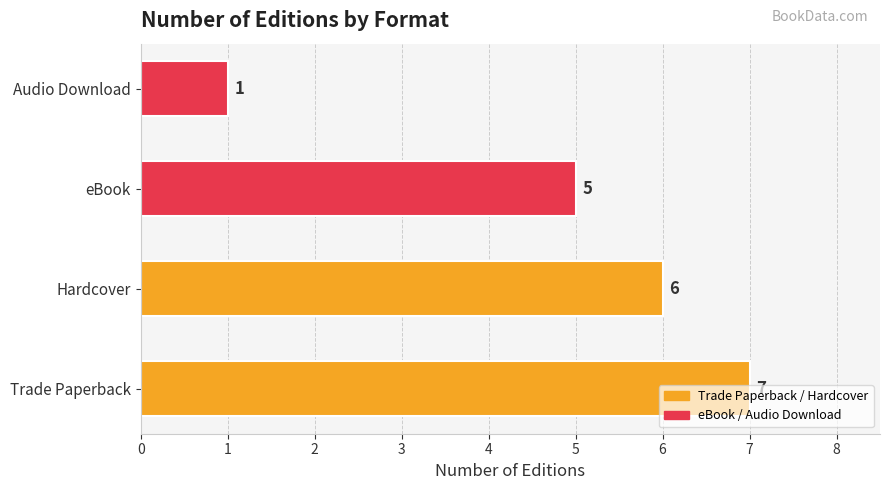

At which category does the chart reach its minimum across all series?

Audio Download